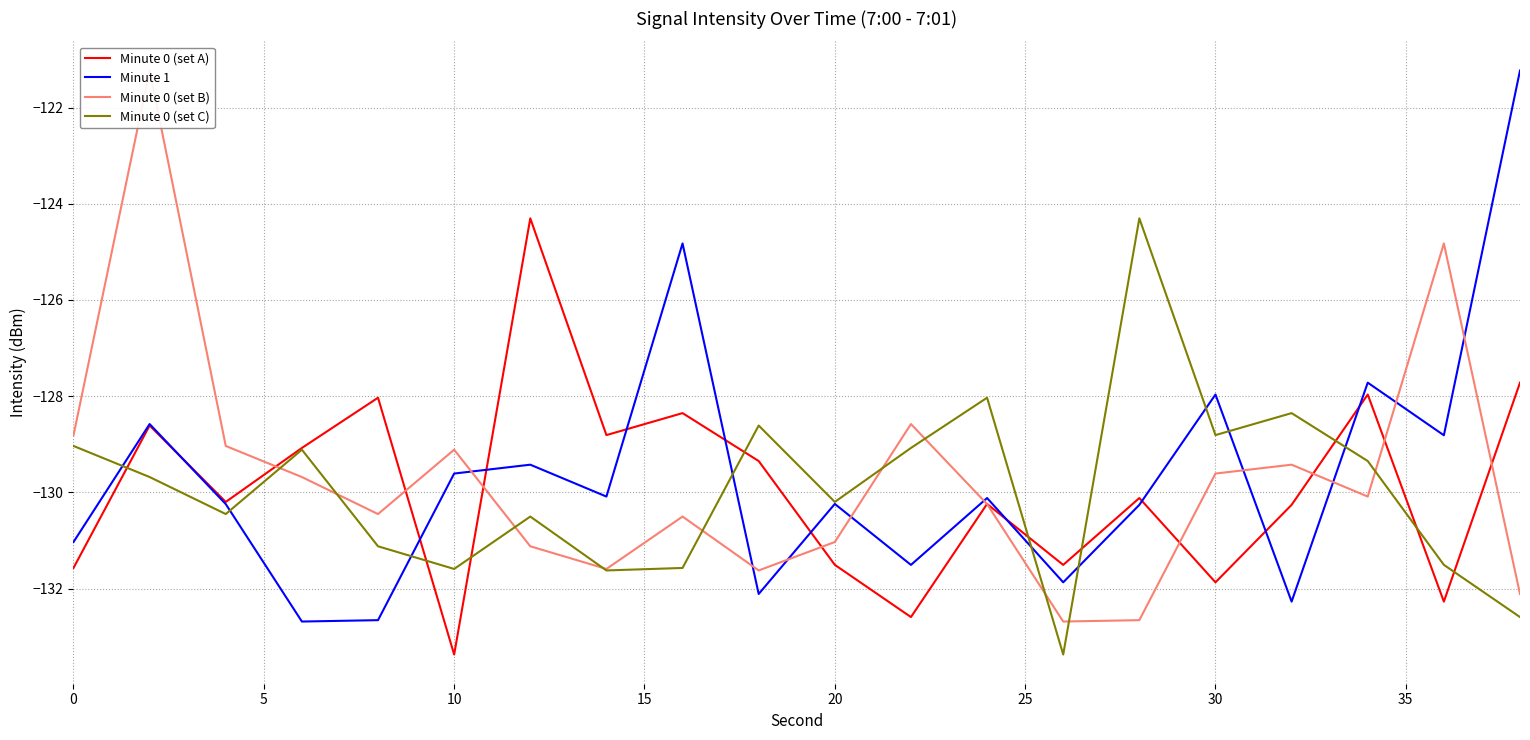

What is the minimum value for Minute 1?

-132.7